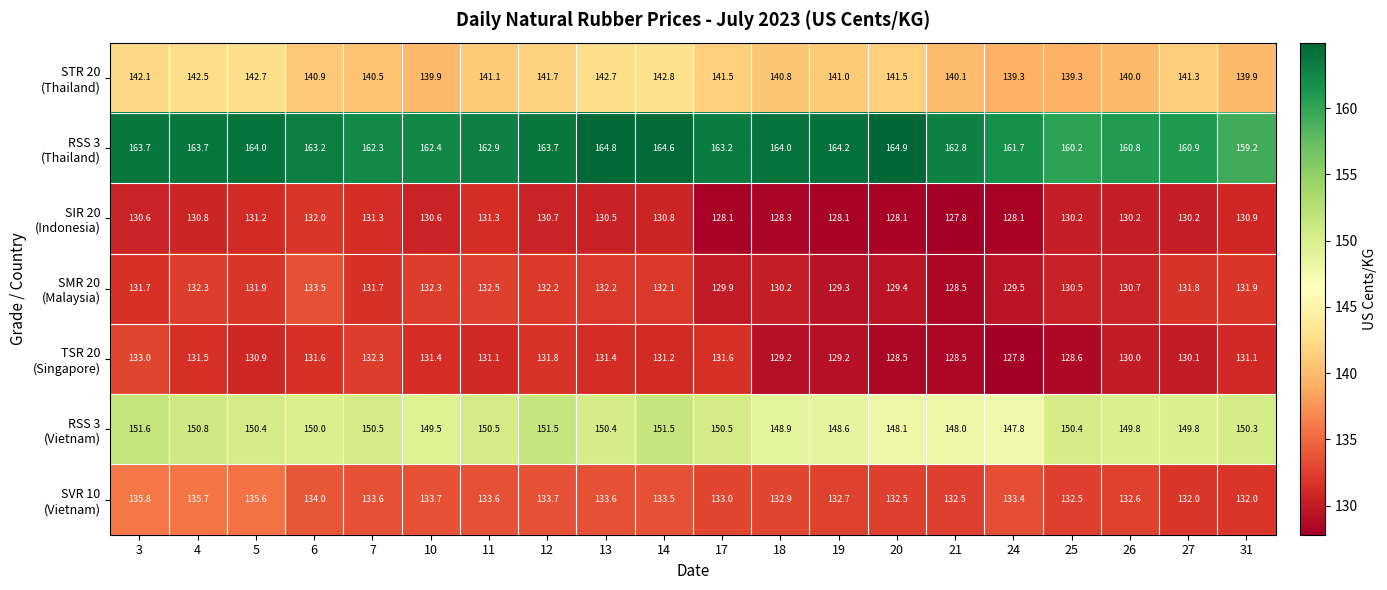

What is the total value across all series at 13?

985.6